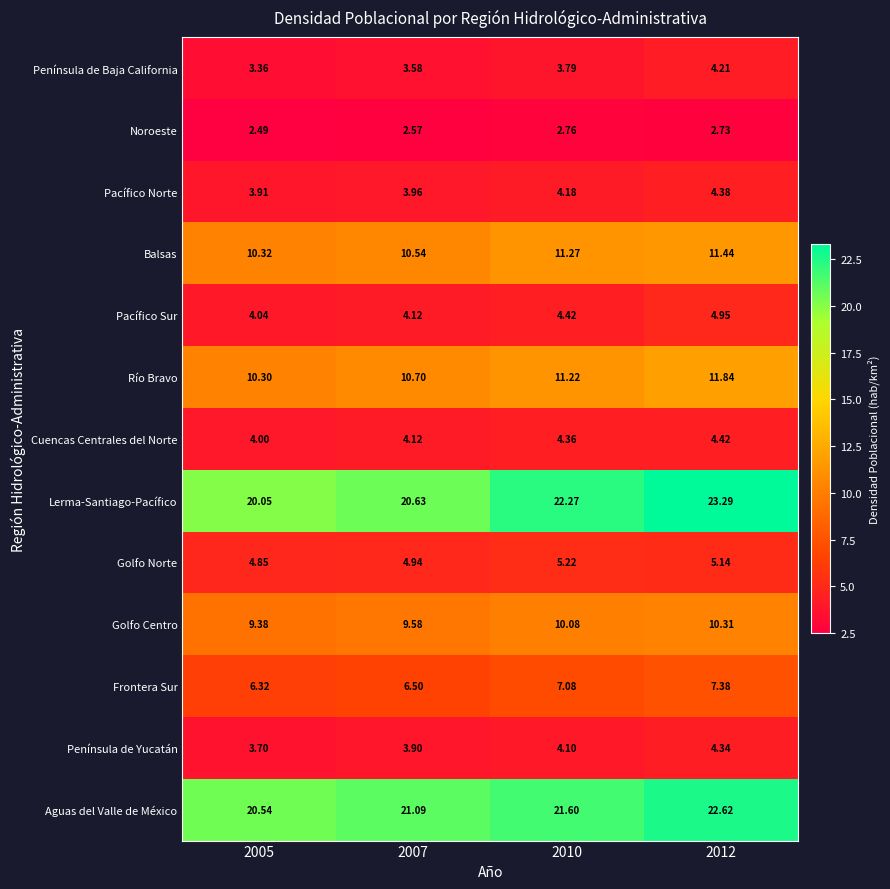

Rank the series by their maximum value, from lowest to highest.

Noroeste, Península de Baja California, Península de Yucatán, Pacífico Norte, Cuencas Centrales del Norte, Pacífico Sur, Golfo Norte, Frontera Sur, Golfo Centro, Balsas, Río Bravo, Aguas del Valle de México, Lerma-Santiago-Pacífico